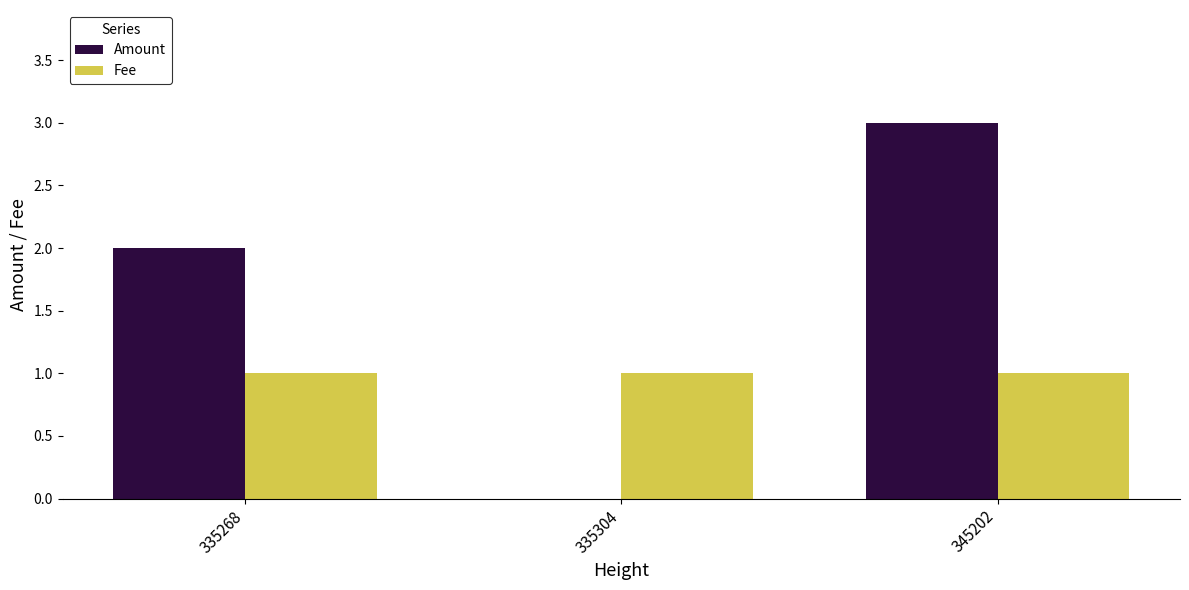

What is the approximate value of Amount at 335268?

2.0